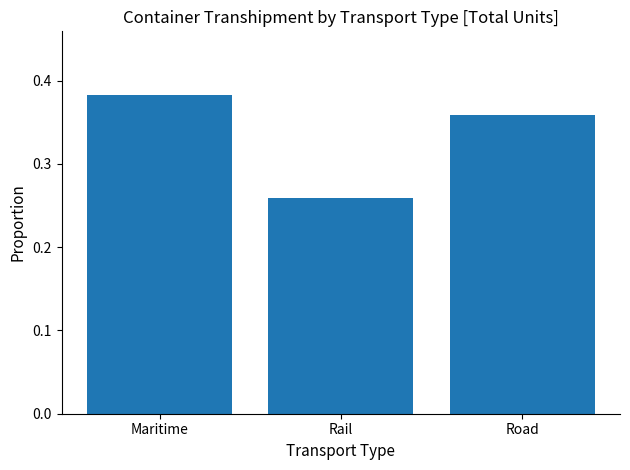

What is the sum of all values?

1.0